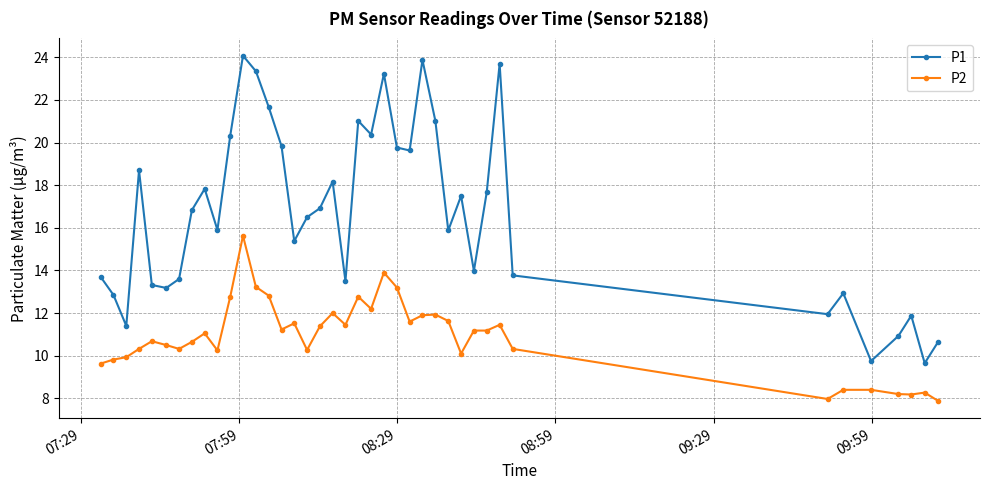

Which series has the widest spread of values?

P1